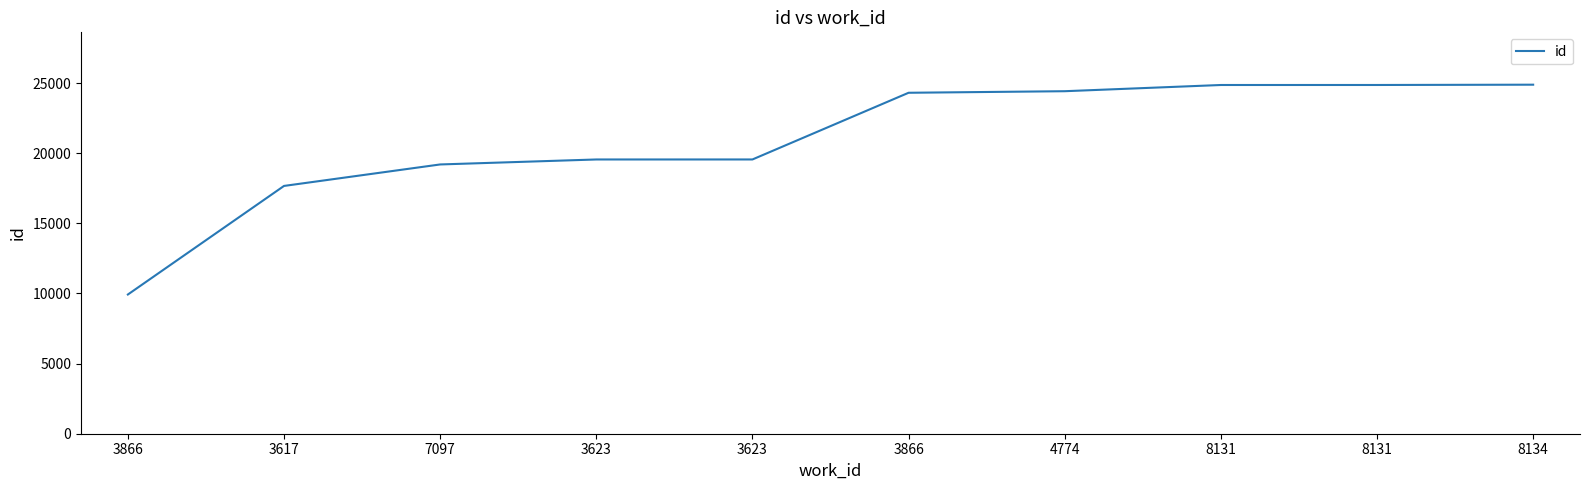

True or false: the data shows 9443 at 7097.

False